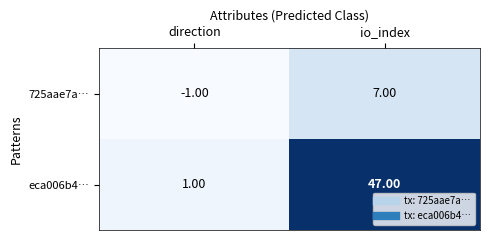

Is the value of eca006b4… at io_index greater than the value of 725aae7a… at io_index?

Yes